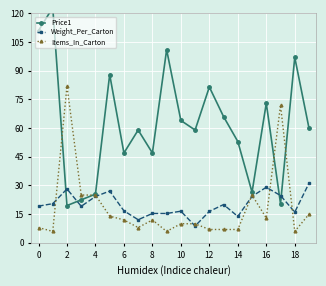

The Weight_Per_Carton series shows 29.1 at 16. True or false?

True